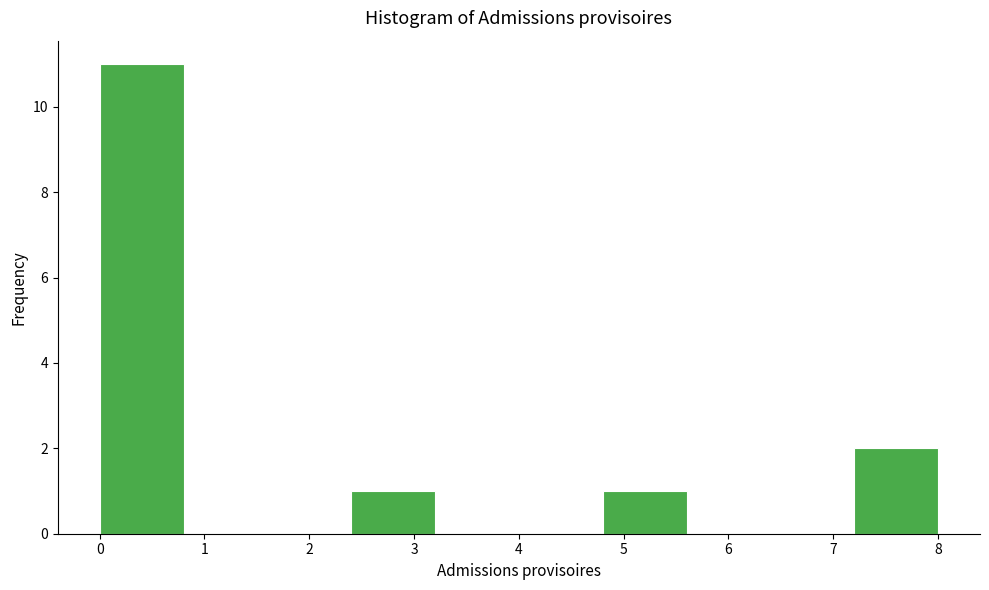

What is the height of the bar covering 0.0 to 0.8 on the x-axis? The values are not printed on the chart, so give them approximately, as read against the axis.

11